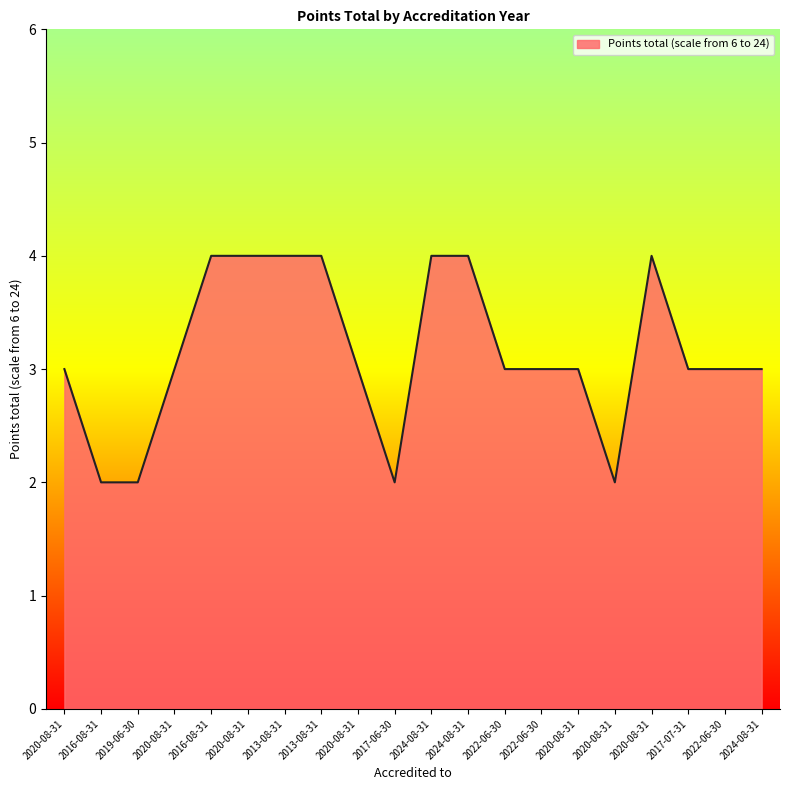

What is the sum of the values at 2020-08-31 and 2020-08-31?

6